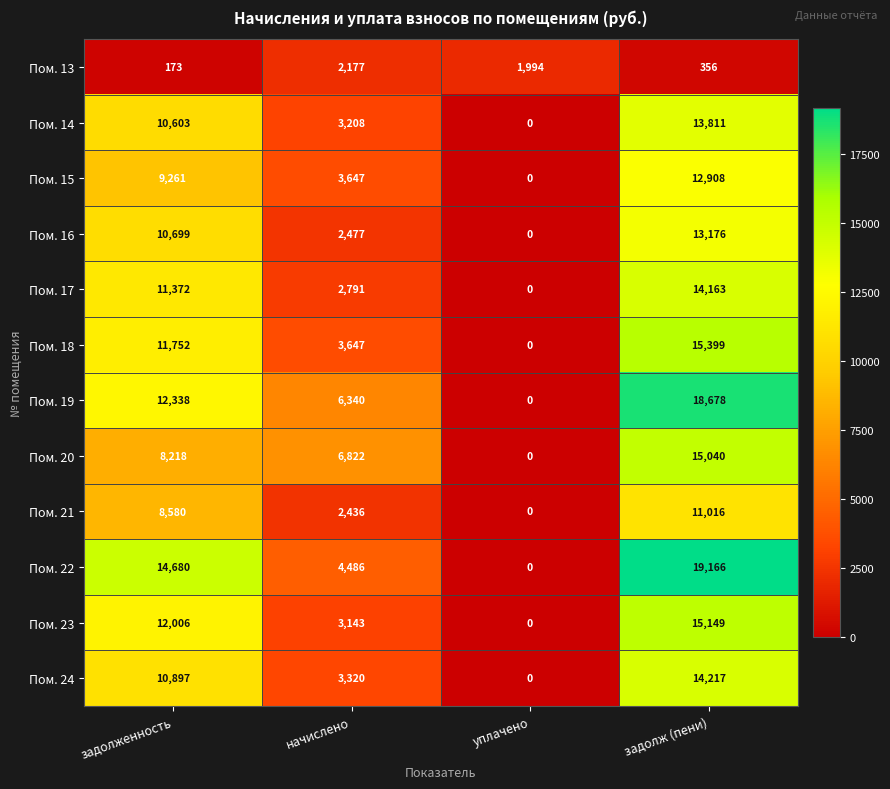

Count the Пом. 18 values in the range 3647 to 15399.

3